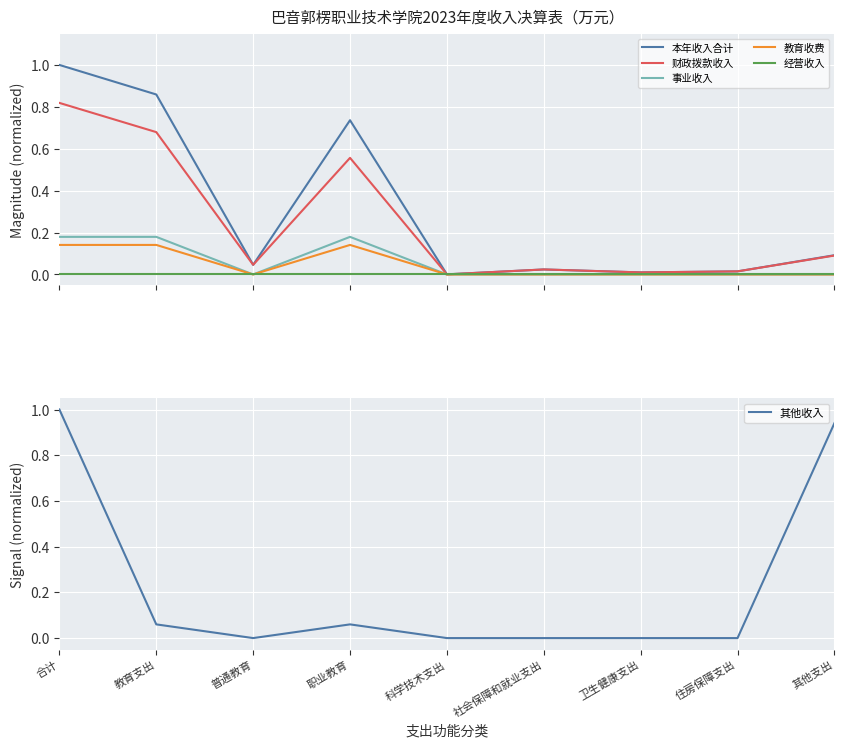

Which has a higher value, 教育支出 or 其他支出?

教育支出